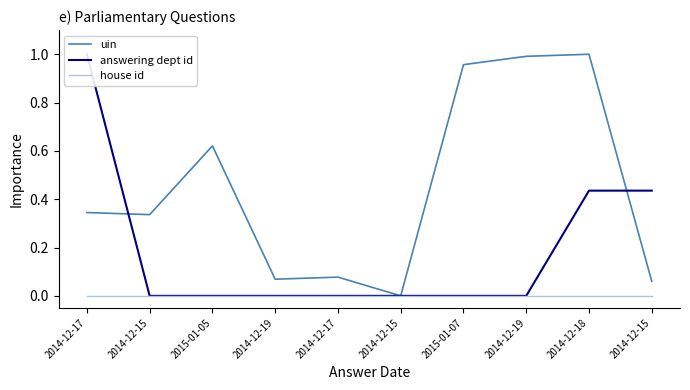

How many categories are shown in the chart?

10